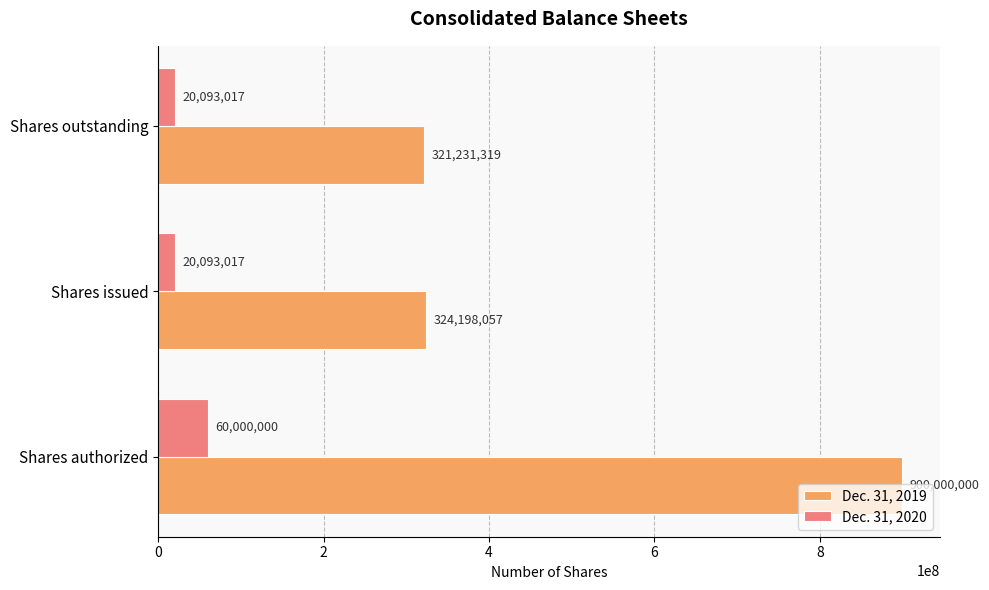

The Dec. 31, 2019 series shows 449838027 at Shares issued. True or false?

False